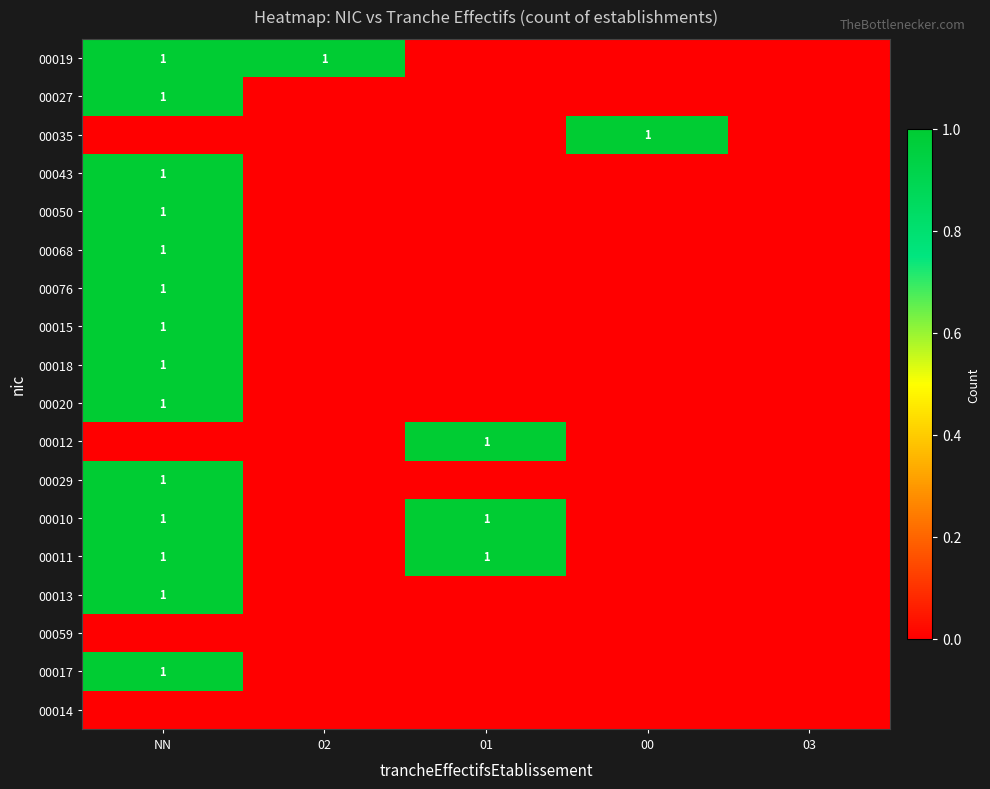

The value of 00011 at 01 is 1. True or false?

True